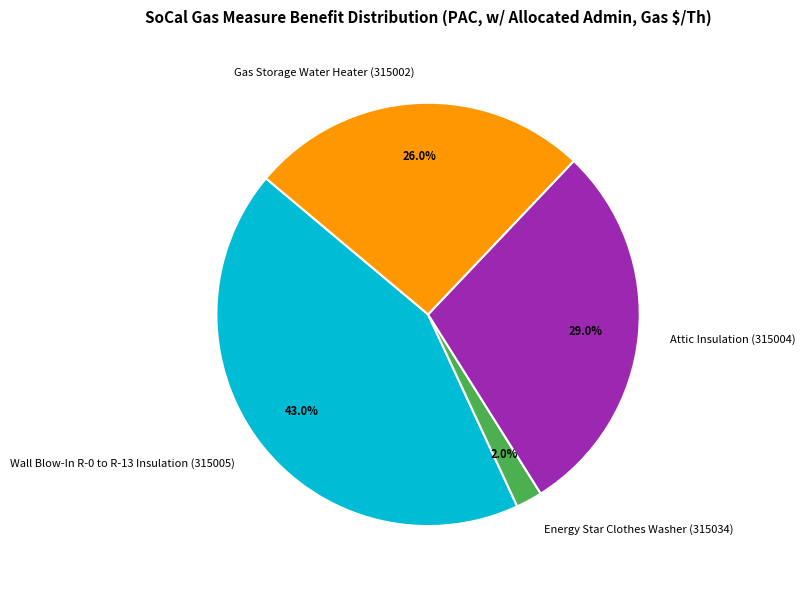

True or false: Energy Star Clothes Washer (315034) accounts for 8% of the total.

False